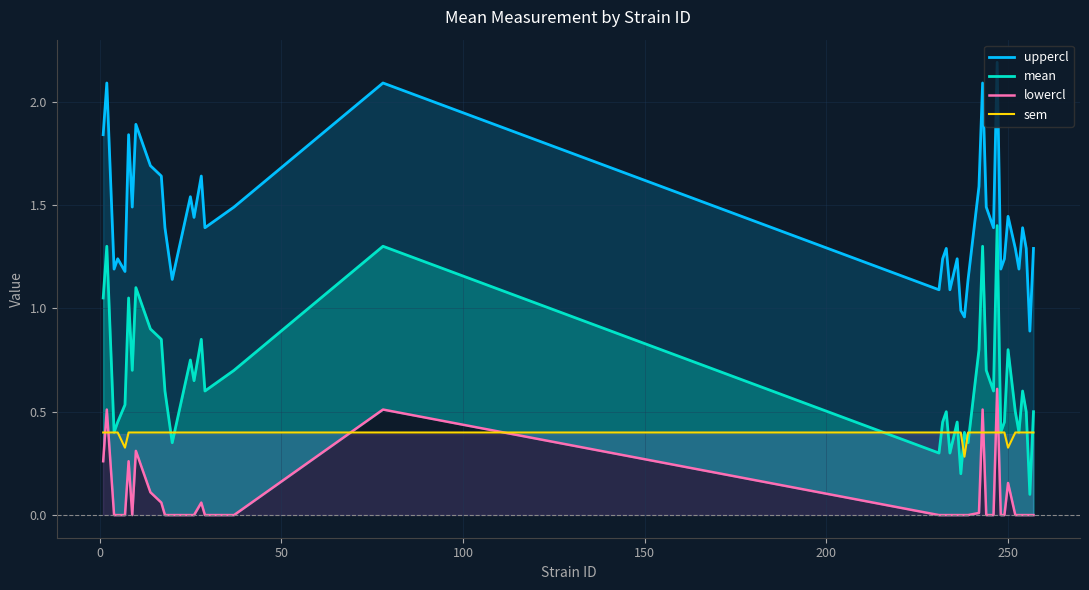

Is it true that uppercl equals 1.1 at 200?

False